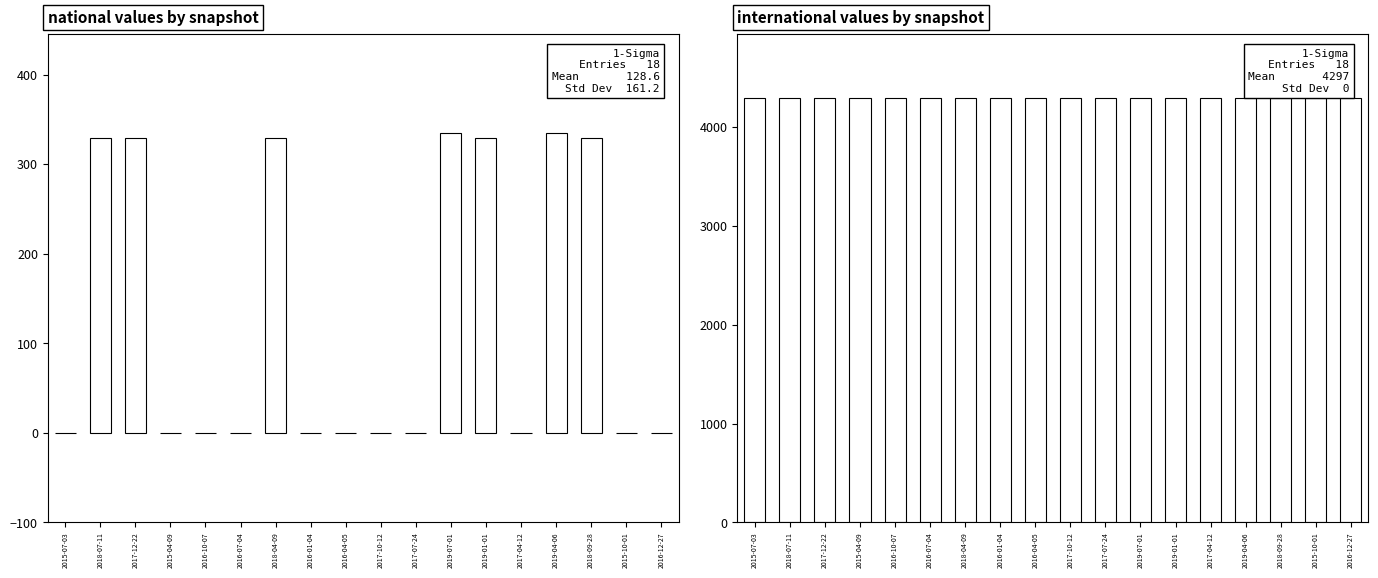

True or false: international has a value of 4297 at 2018-09-28.

True